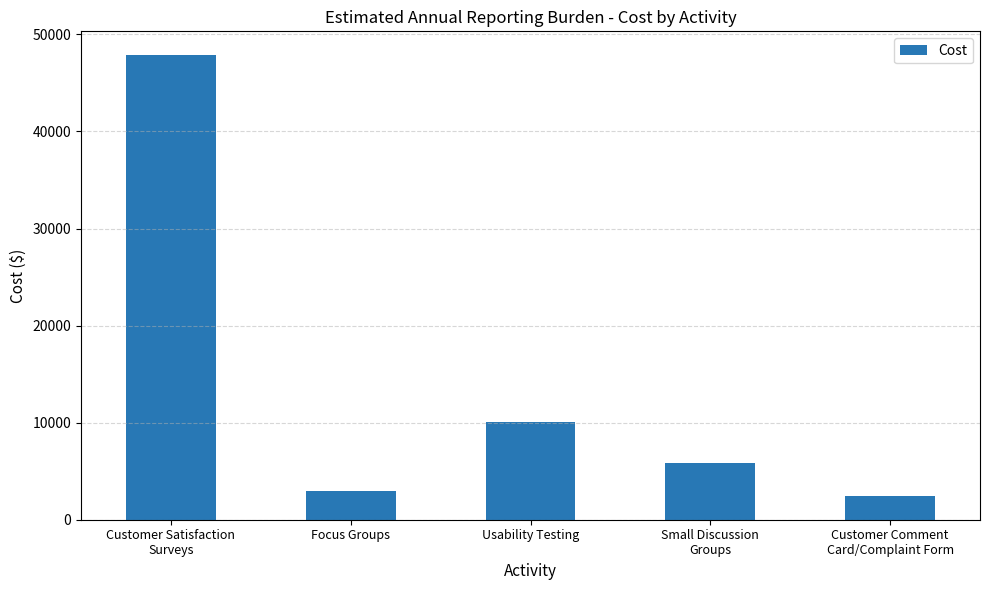

Which category has the lowest value across all series?

Customer Comment
Card/Complaint Form